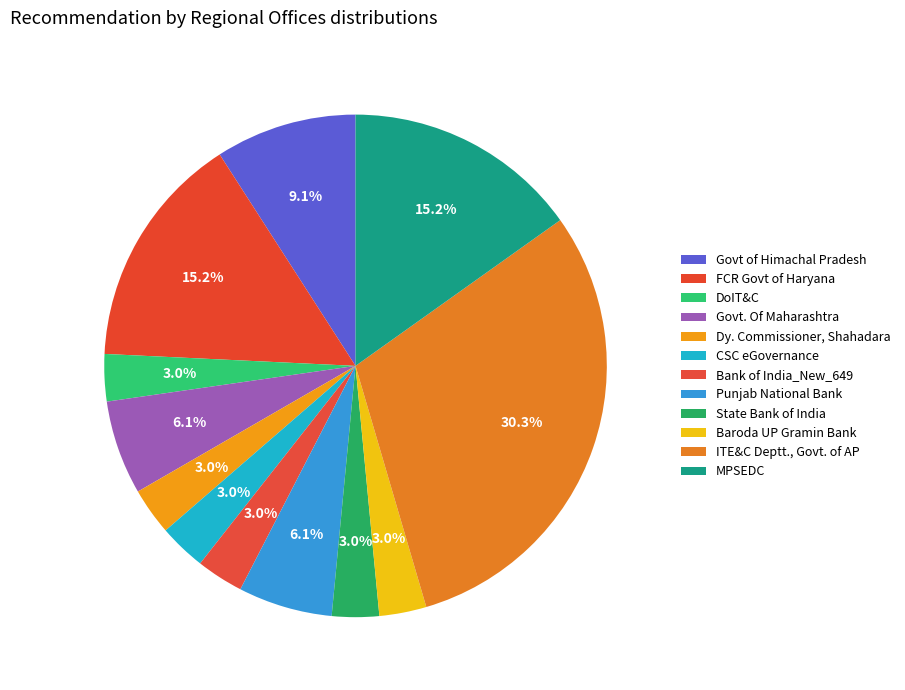

Combined, do CSC eGovernance and FCR Govt of Haryana account for over 50%?

No